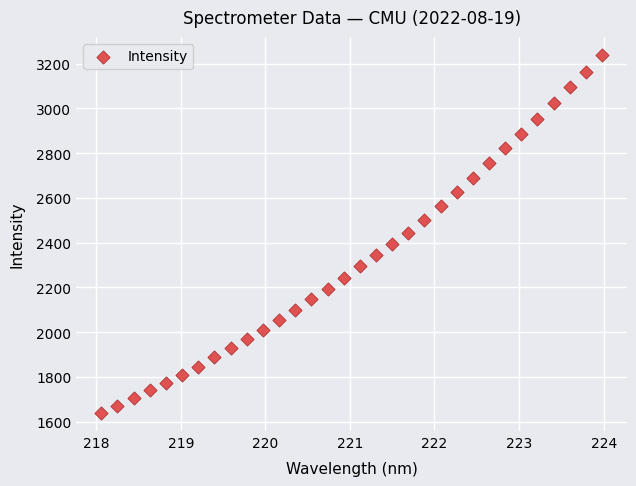

What is the range of X values (max minus min)?

5.9